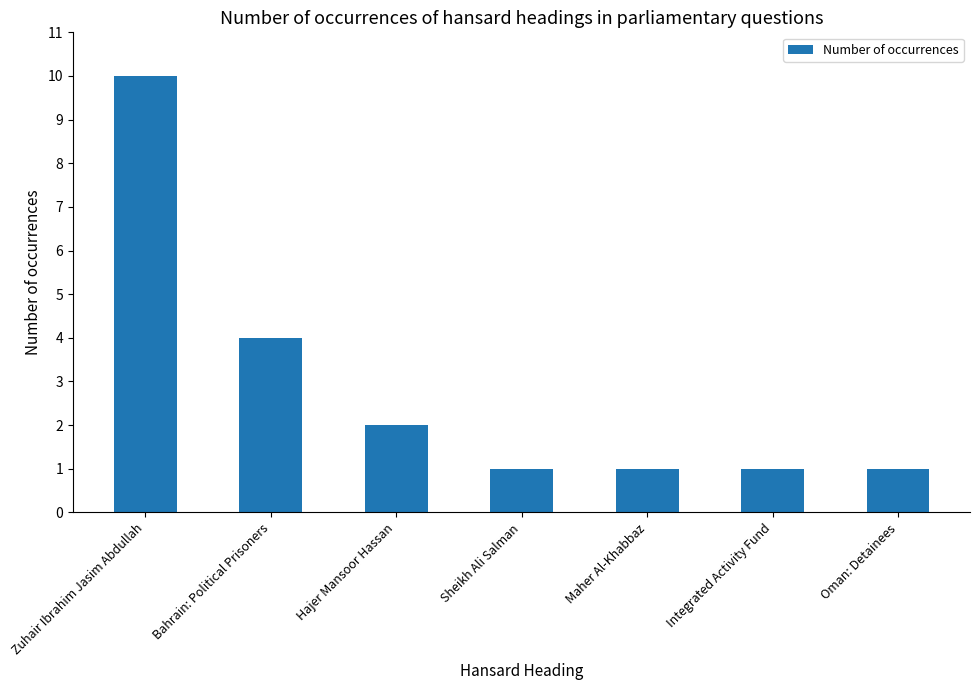

Approximately how many times larger is the value at Sheikh Ali Salman compared to Hajer Mansoor Hassan?

0.5